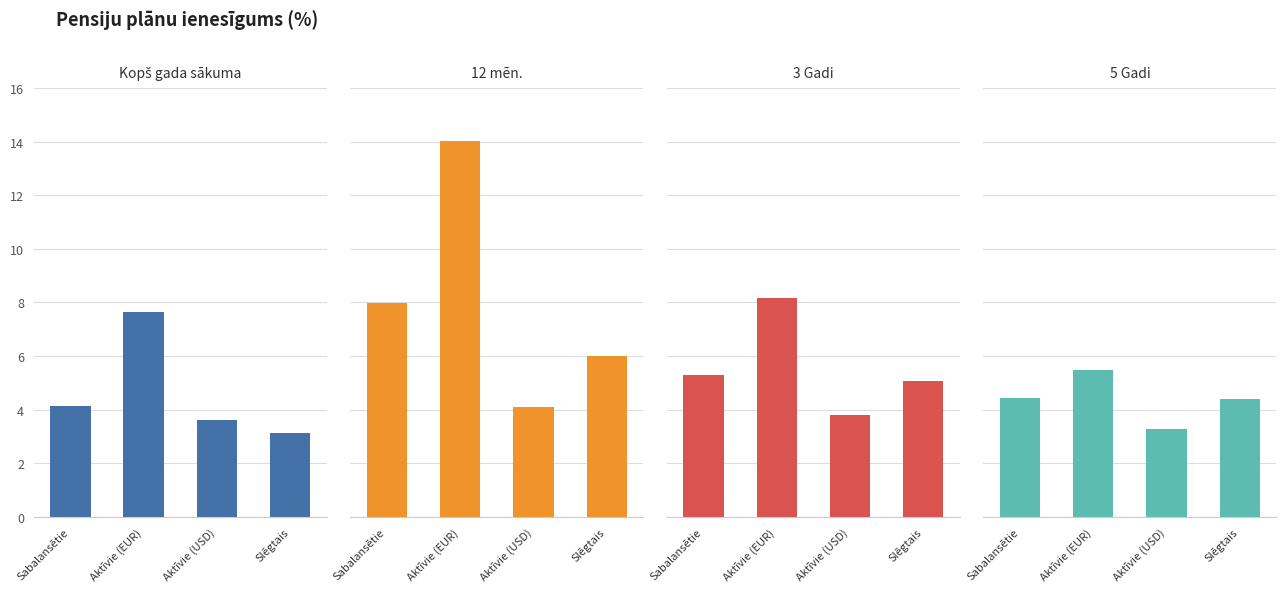

What is the sum of the 3 Gadi values at Slēgtais and Sabalansētie?

10.4